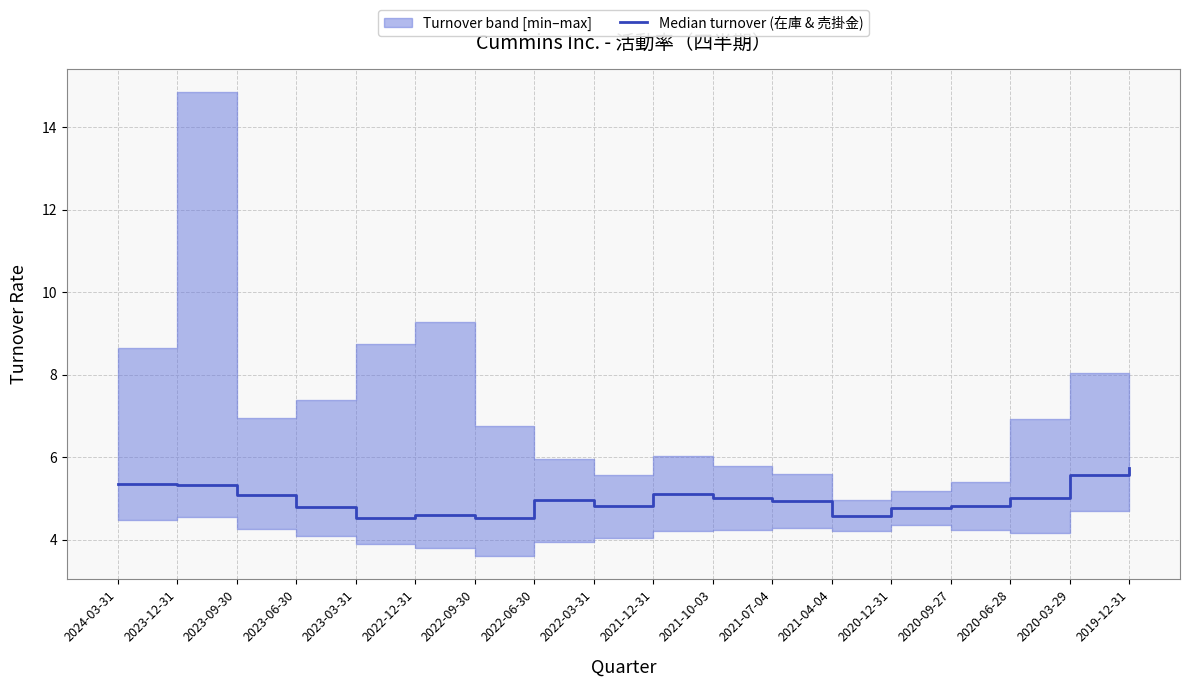

Which has a higher value, 2023-09-30 or 2023-12-31?

2023-12-31